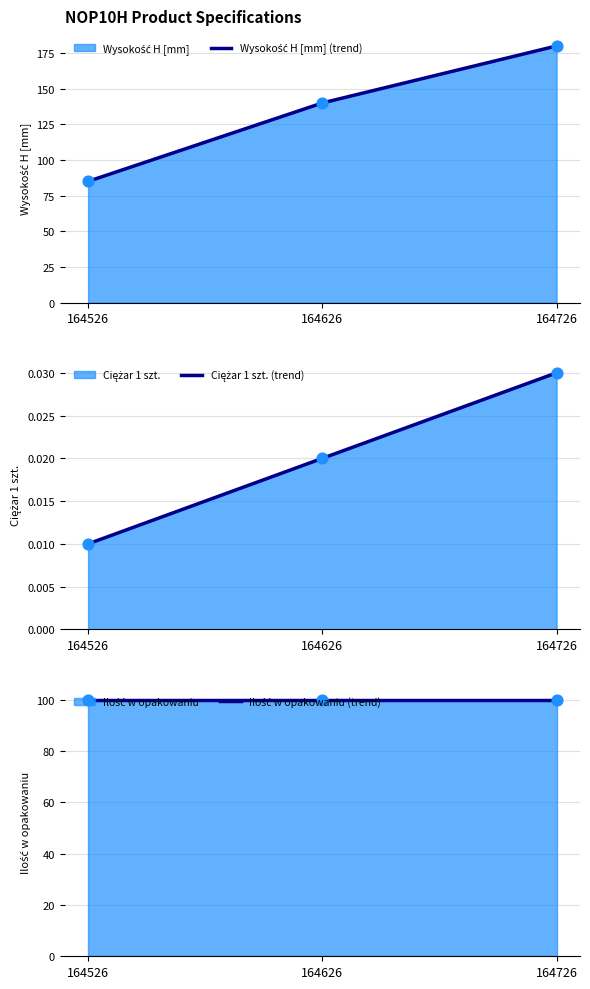

Which series has the largest total across all categories?

Wysokość H [mm] (trend)